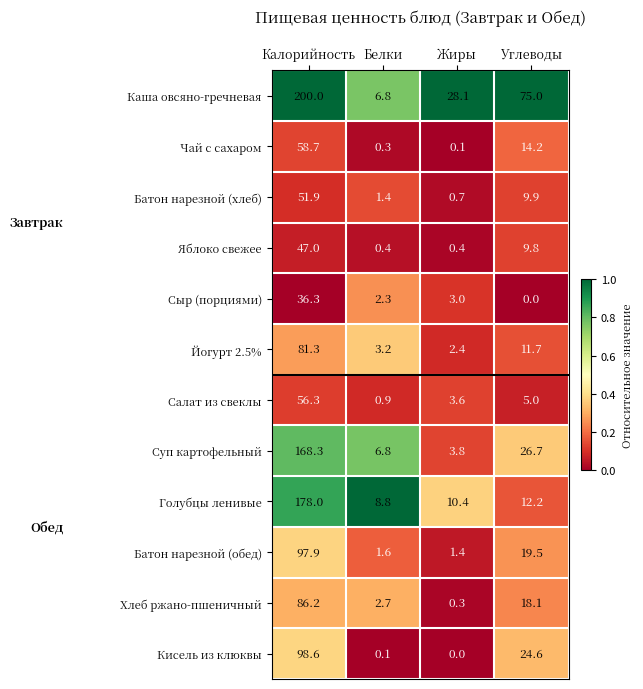

At Углеводы, list the series in order from smallest to largest.

Сыр (порциями), Салат из свеклы, Яблоко свежее, Батон нарезной (хлеб), Йогурт 2.5%, Голубцы ленивые, Чай с сахаром, Хлеб ржано-пшеничный, Батон нарезной (обед), Кисель из клюквы, Суп картофельный, Каша овсяно-гречневая